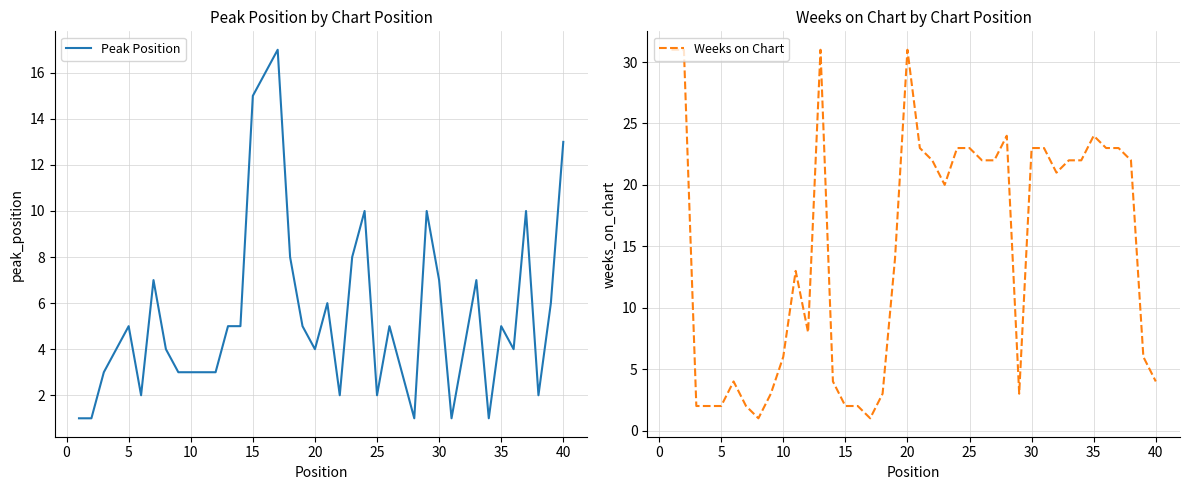

True or false: Peak Position has more than 2 points higher than both neighbors.

True